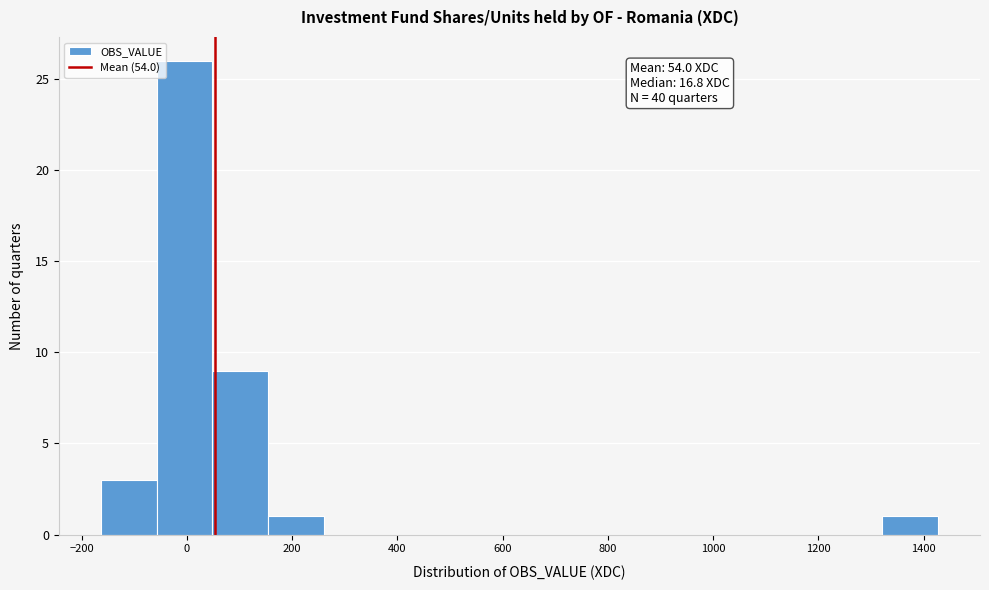

Over which range of the x-axis is the bar tallest?

-60 to 40